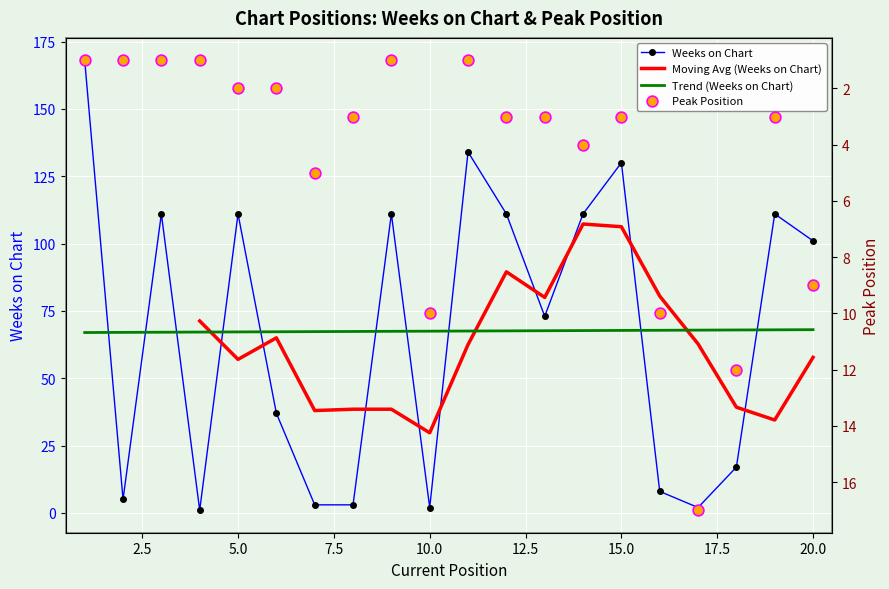

Which series contains the lowest Y value?

Weeks on Chart